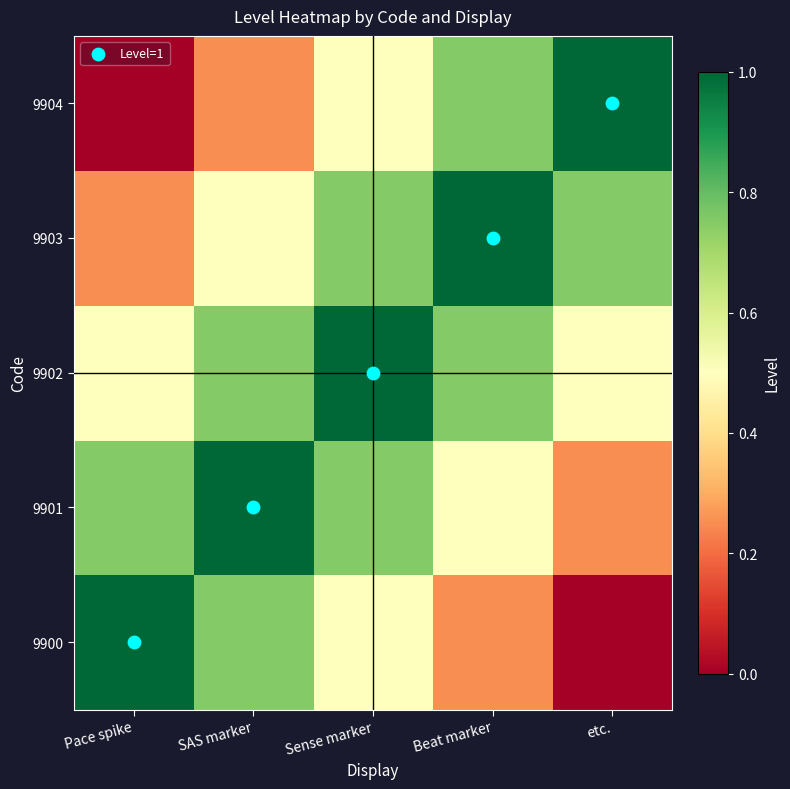

Between Sense marker and etc., which series saw the biggest shift?

9900